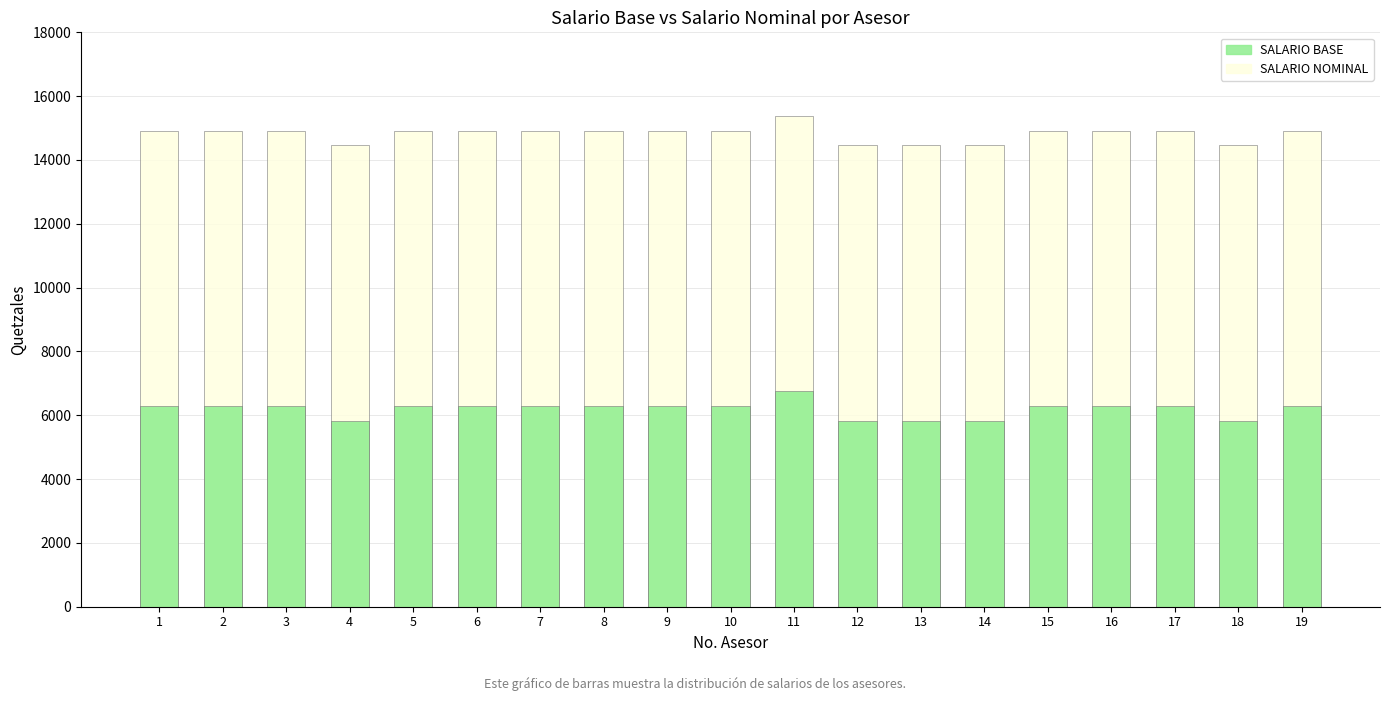

What is the smallest value displayed?

5835